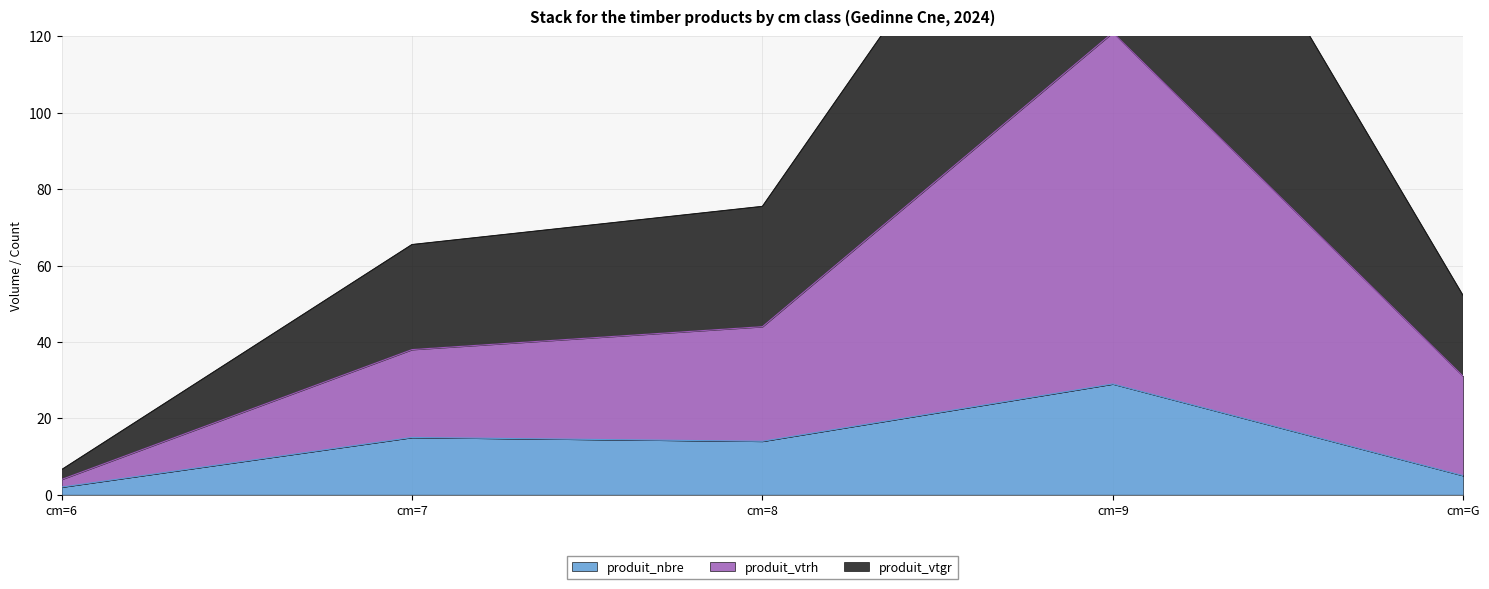

What is the greatest value displayed?

207.3